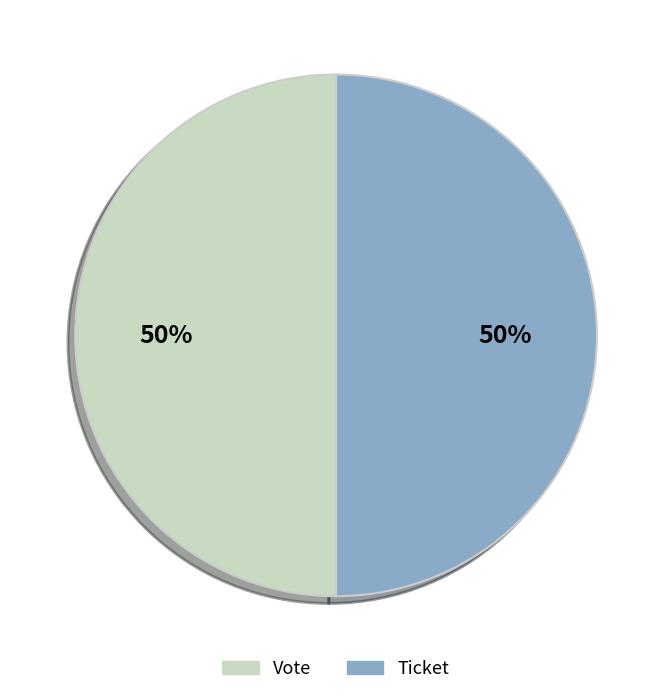

To the nearest percent, what is the difference between the largest and smallest slice percentages?

0%